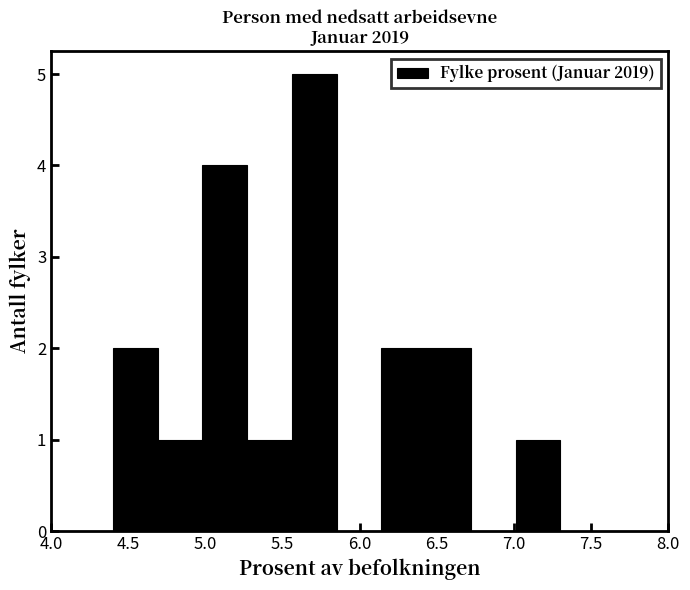

Reading left to right, list every bar in this chart as the range it spans on the x-axis followed by its height. Neither the bar edges nor the heights are printed on the chart, so give them approximately, as read against the axes.

4.40 to 4.69: 2
4.69 to 4.98: 1
4.98 to 5.27: 4
5.27 to 5.56: 1
5.56 to 5.85: 5
5.85 to 6.14: 0
6.14 to 6.43: 2
6.43 to 6.72: 2
6.72 to 7.01: 0
7.01 to 7.30: 1